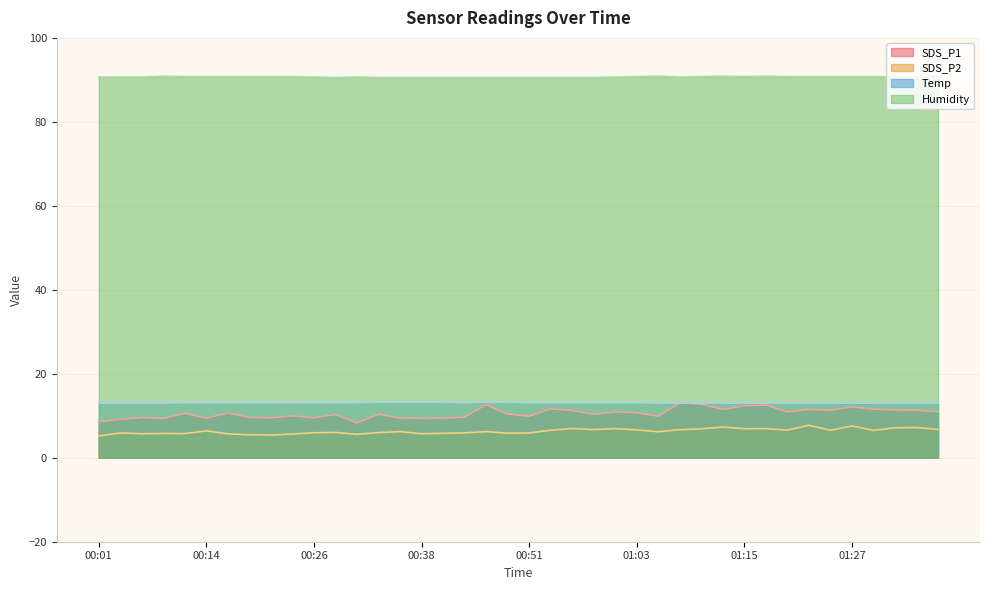

What is the lowest value of the SDS_P2 series?

5.2